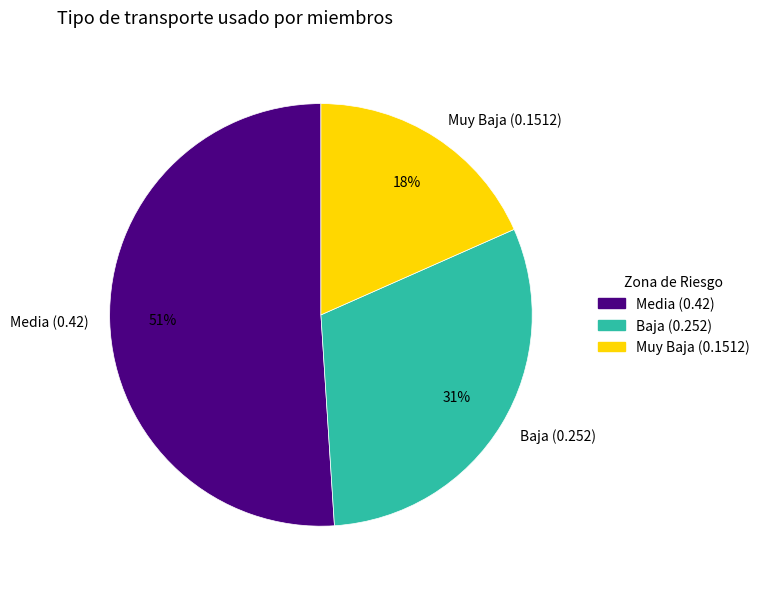

Which slice is the largest?

Media (0.42)